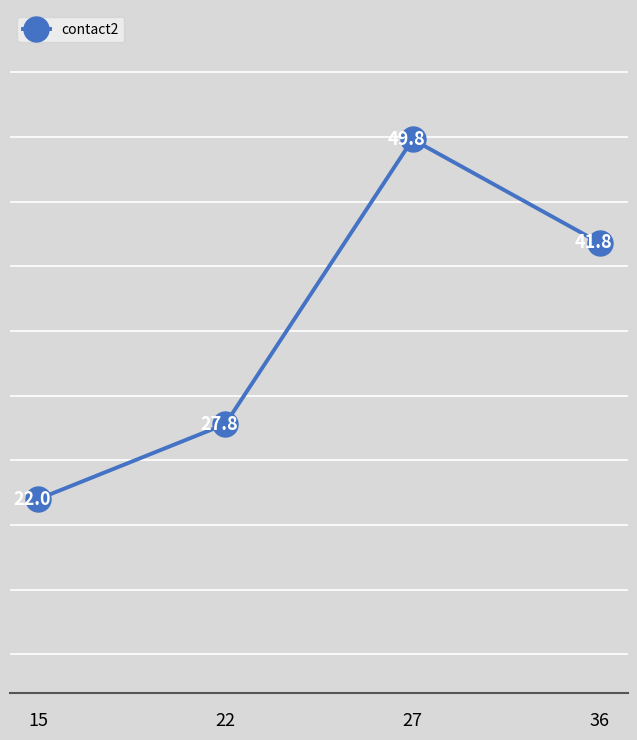

What is the ratio of the value at 15 to the value at 22?

0.8